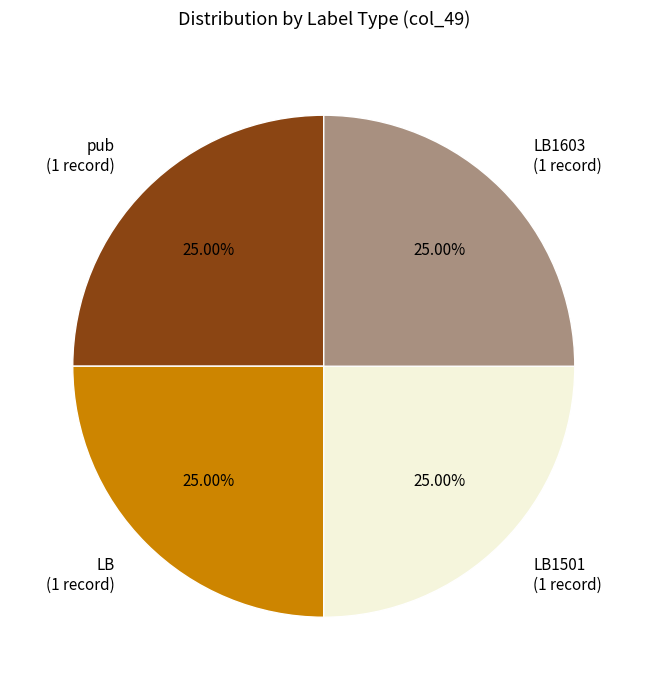

Approximately how many times larger is the value at pub (1 record) compared to LB1501 (1 record)?

1.0